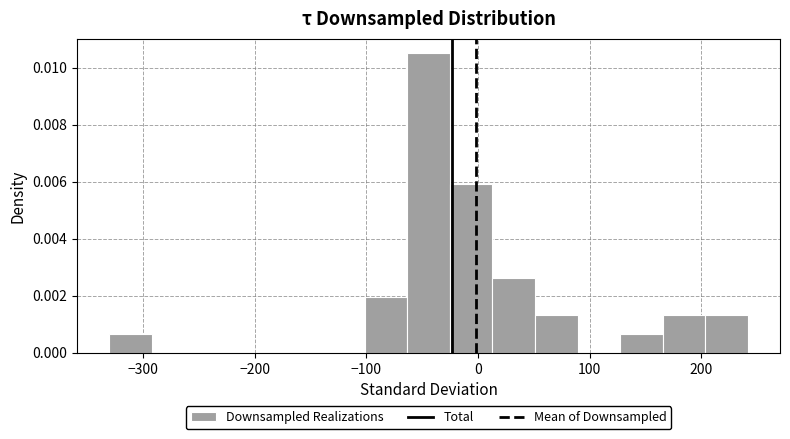

Around what value on the x-axis is the tallest bar? Give the approximate position of its centre, as read against the axis.

-40